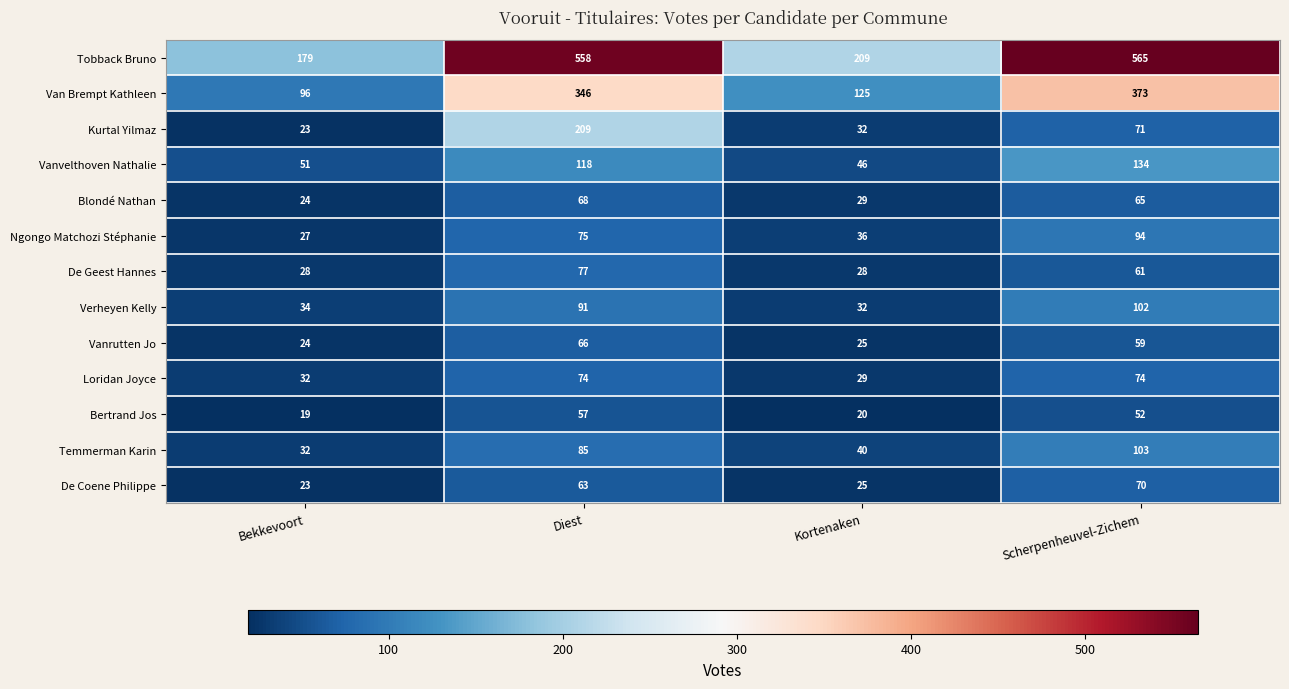

Which label corresponds to the largest value in the chart?

Scherpenheuvel-Zichem